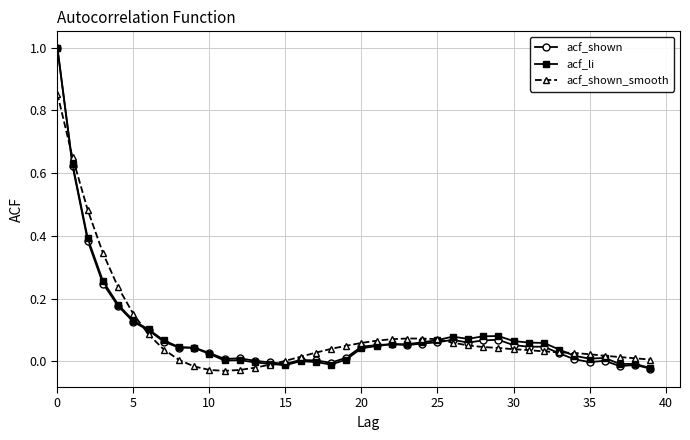

In acf_shown_smooth, how many points are lower than both neighbors (excluding endpoints)?

1